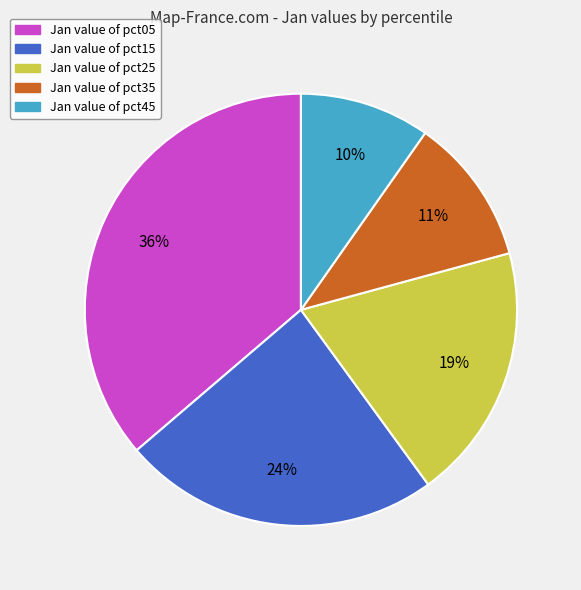

Is there a majority slice in this chart?

No